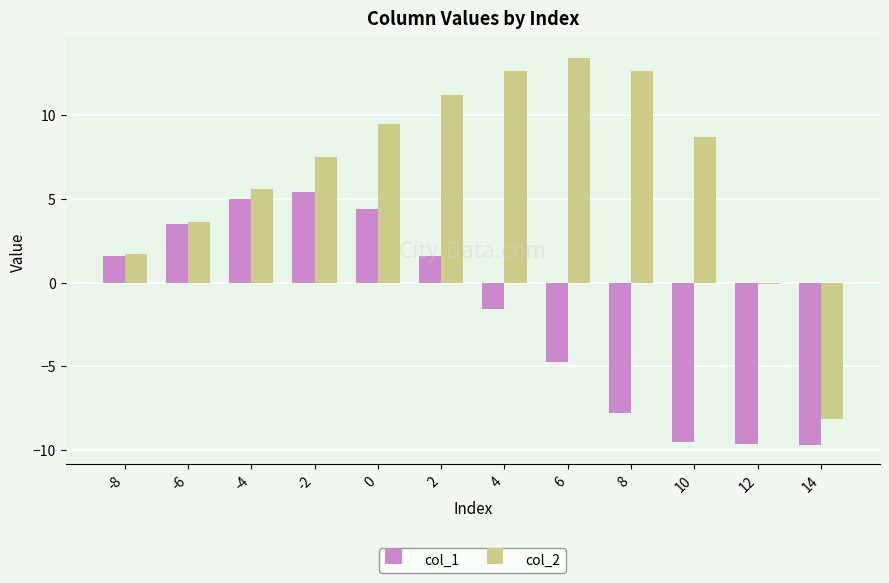

Is it true that col_1 equals 1.3 at 0?

False